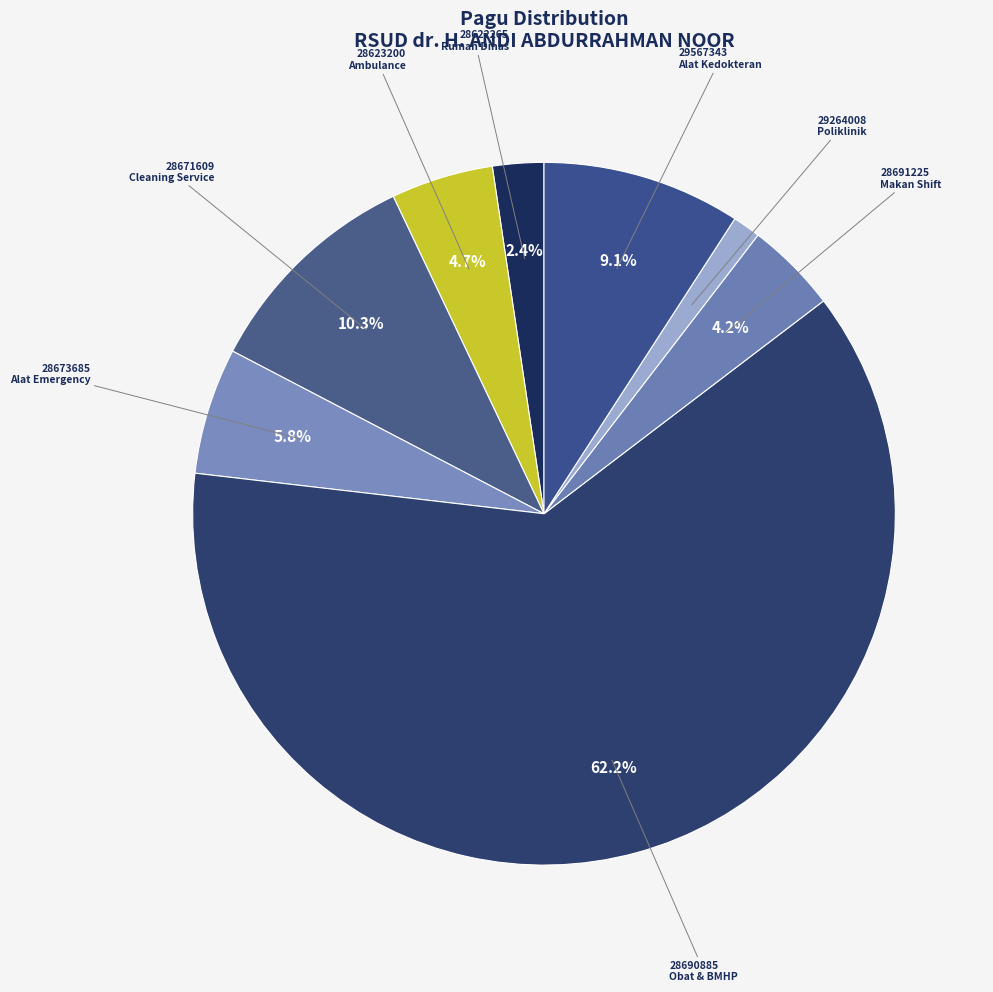

Which category has the biggest portion of the pie?

28690885 Obat & BMHP